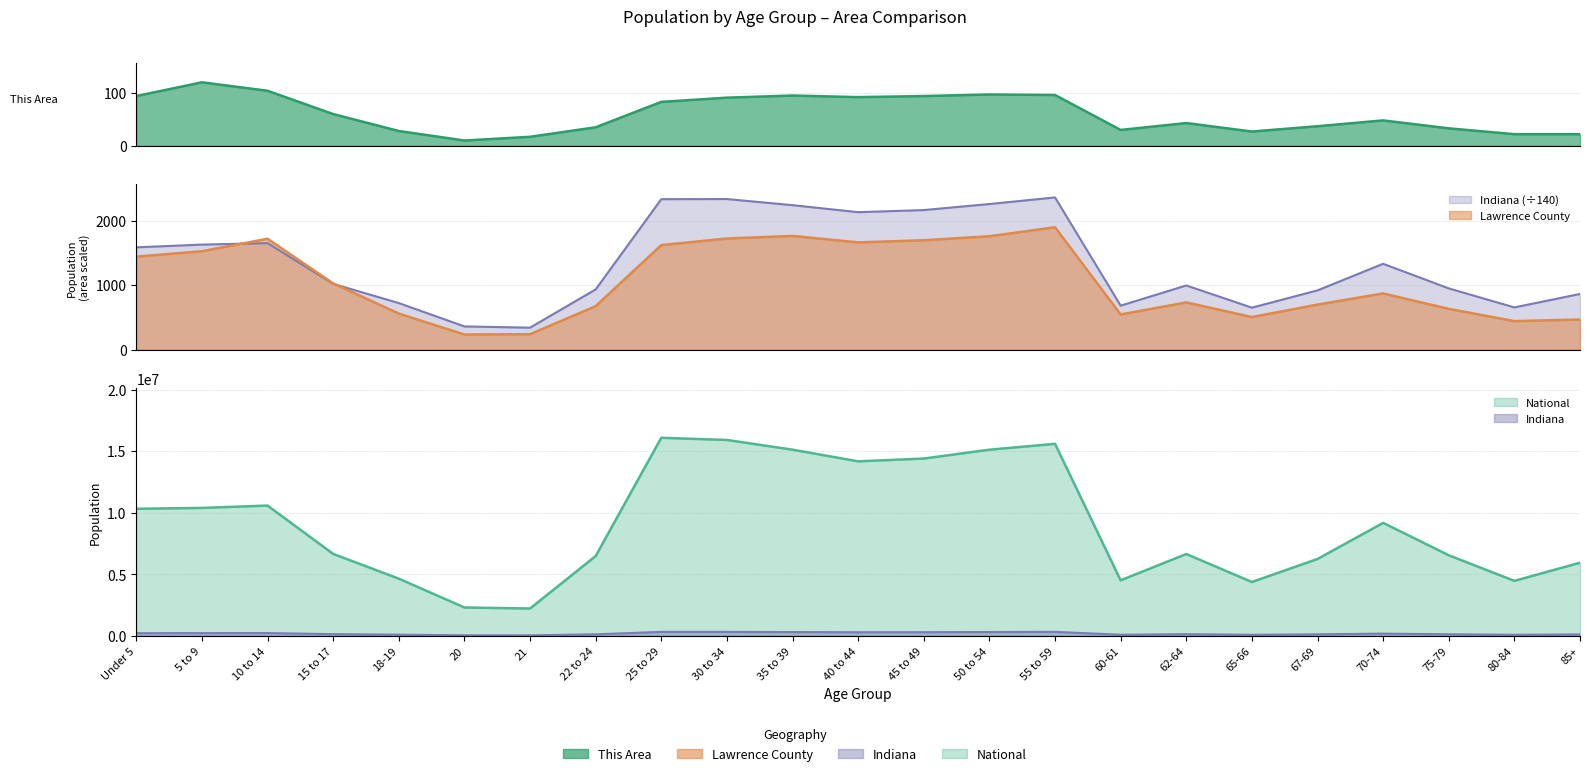

What is the difference between the second highest and second lowest values in the National series?

13597667.0